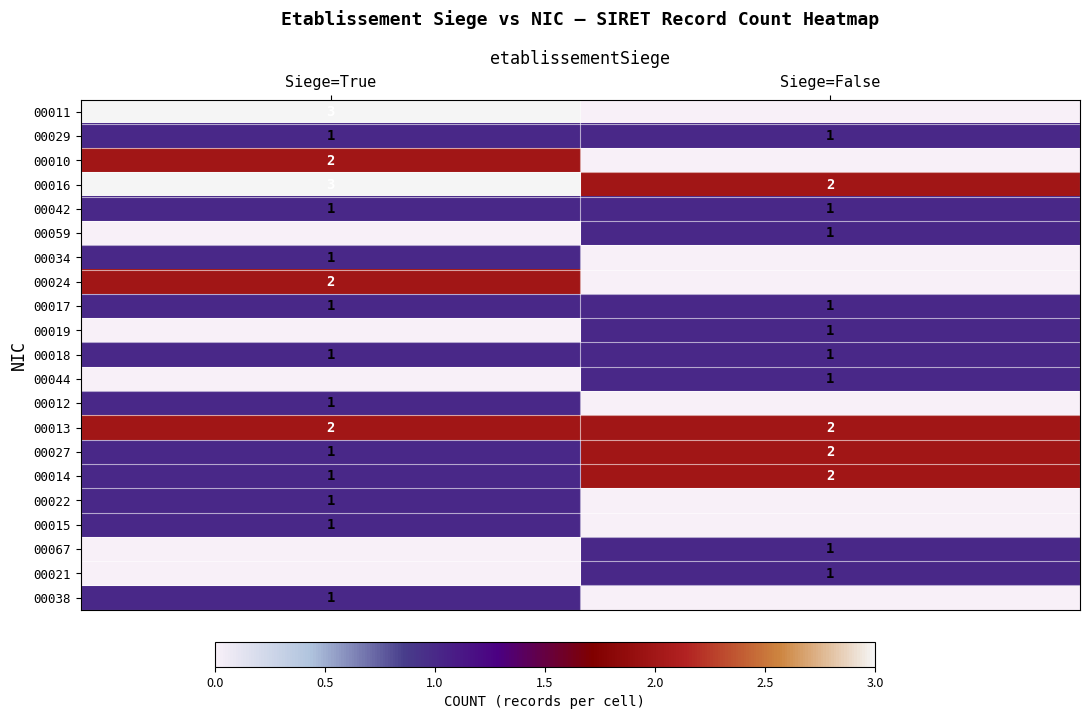

True or false: 00044 has a value of 1 at Siege=False.

True